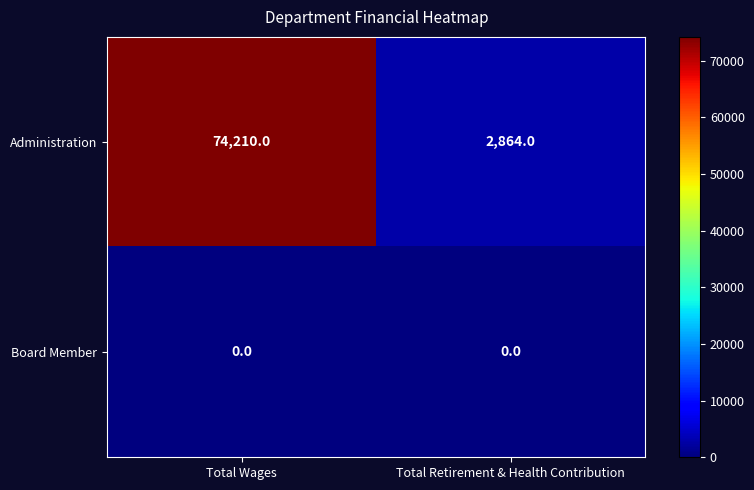

Rank the series by their average value, from lowest to highest.

Board Member, Administration